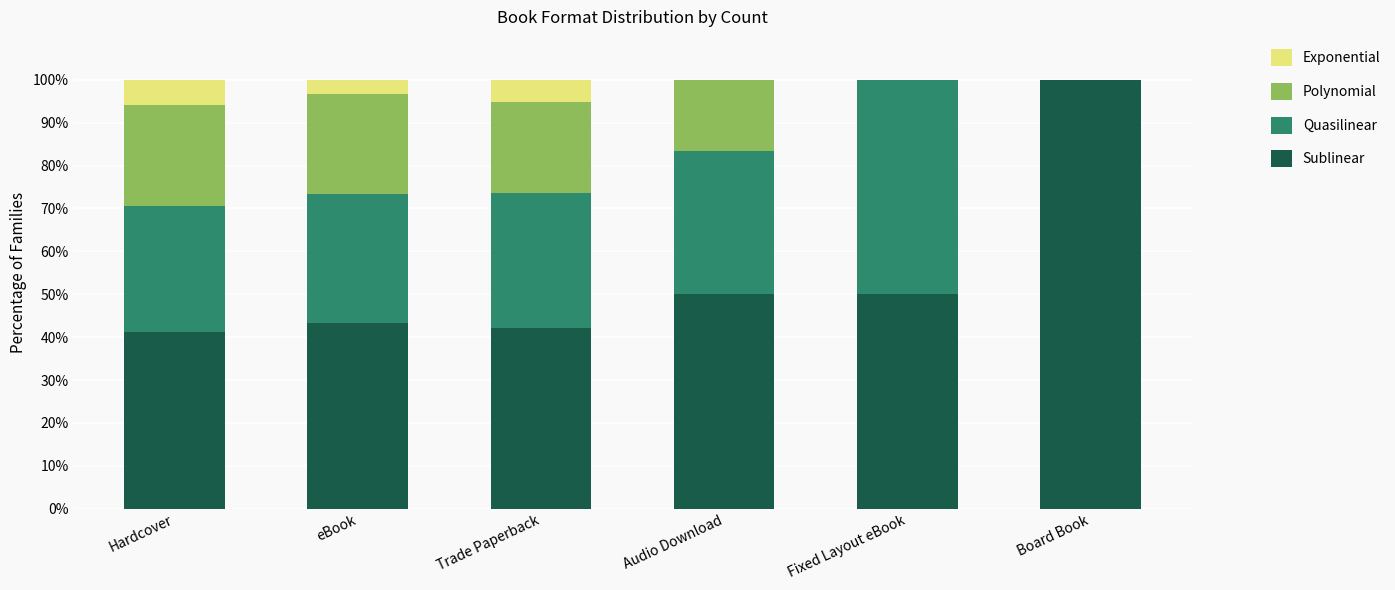

Count the number of data series in this chart.

4